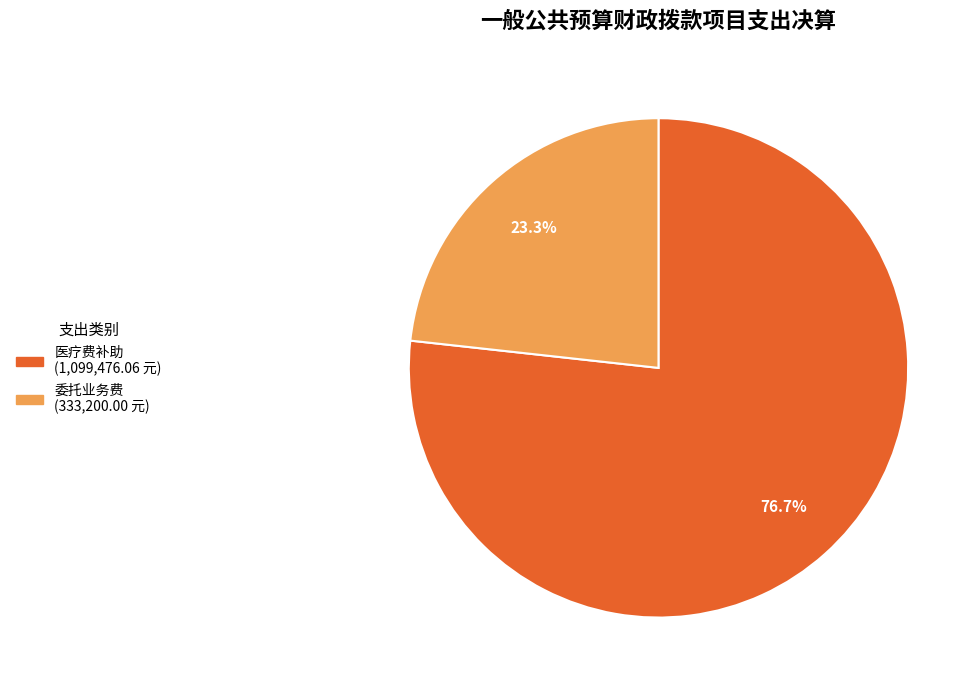

How many slices are in this pie chart?

2